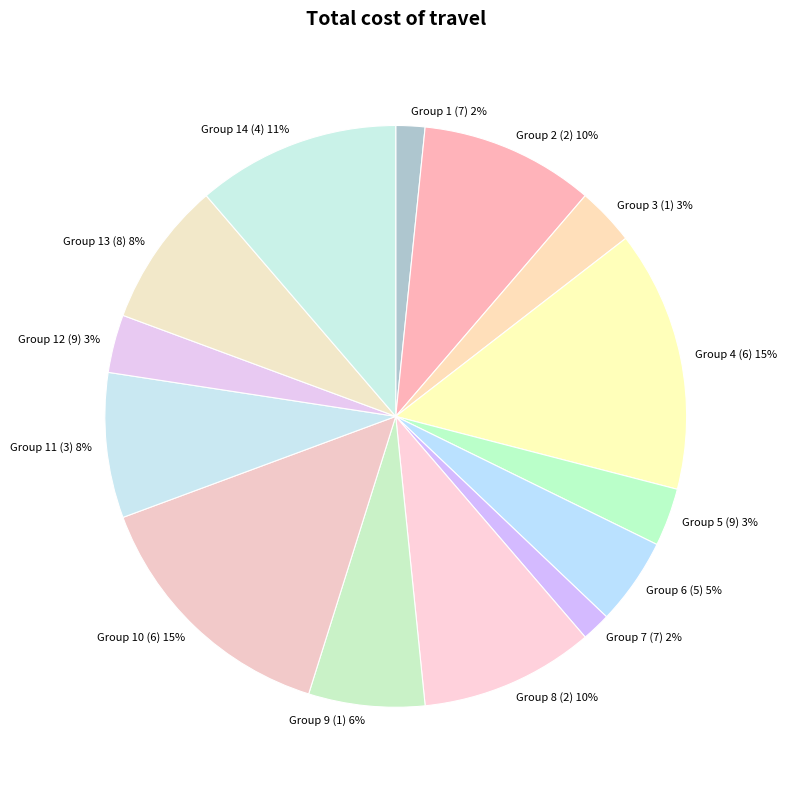

To the nearest percent, what percentage of the pie is Group 11 (3)?

8%